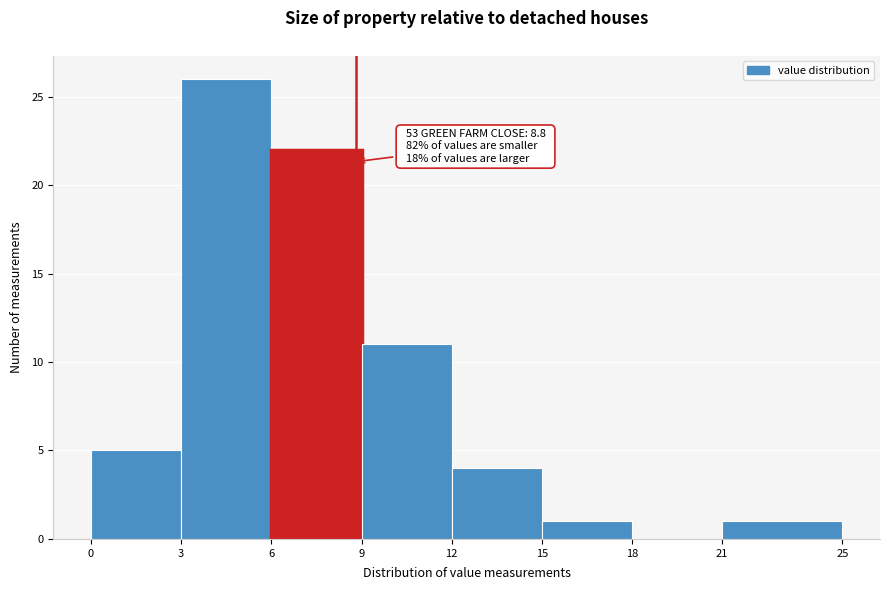

Which range on the x-axis has the tallest bar?

3 to 6